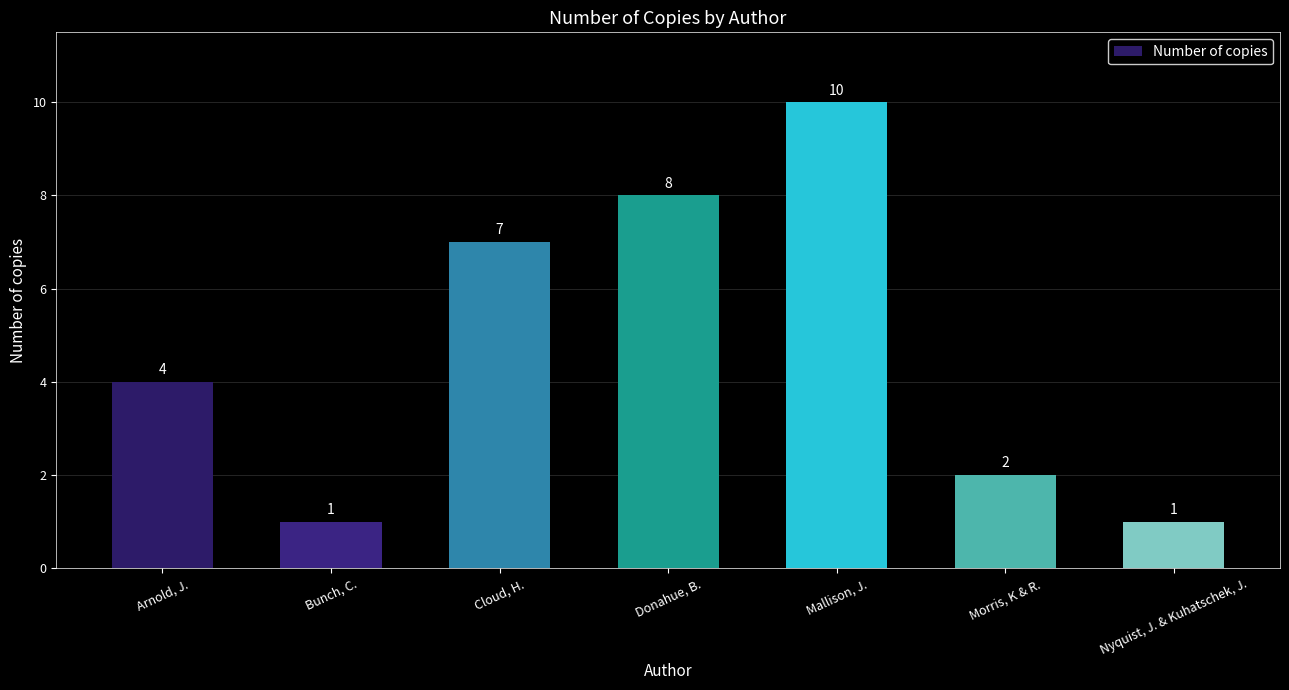

What is the difference between the second highest and second lowest values?

7